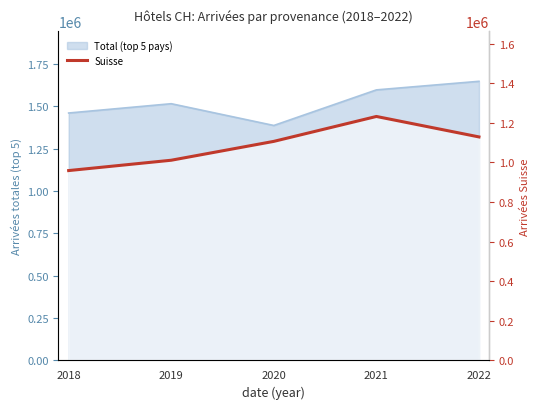

What is the value of the 4th point from the left?

1232090